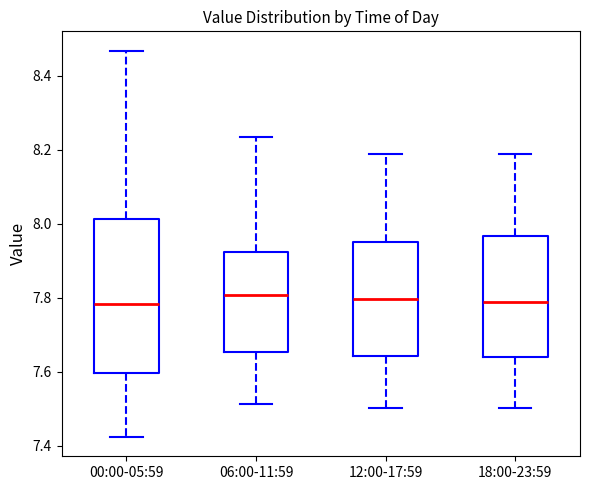

Where is the lower edge of the box for 00:00-05:59 on the y-axis? The values are not printed on the chart, so give them approximately, as read against the axis.

7.60